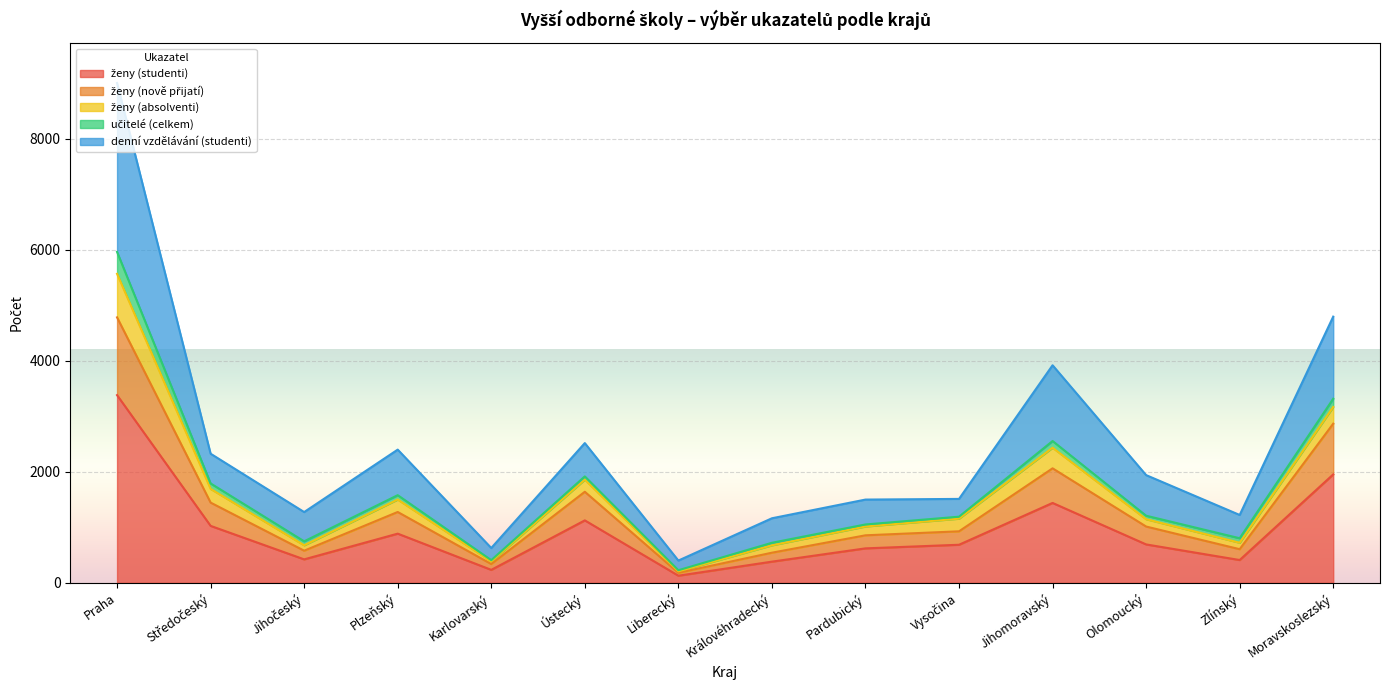

True or false: ženy (studenti) has more than 2 points higher than both neighbors.

True